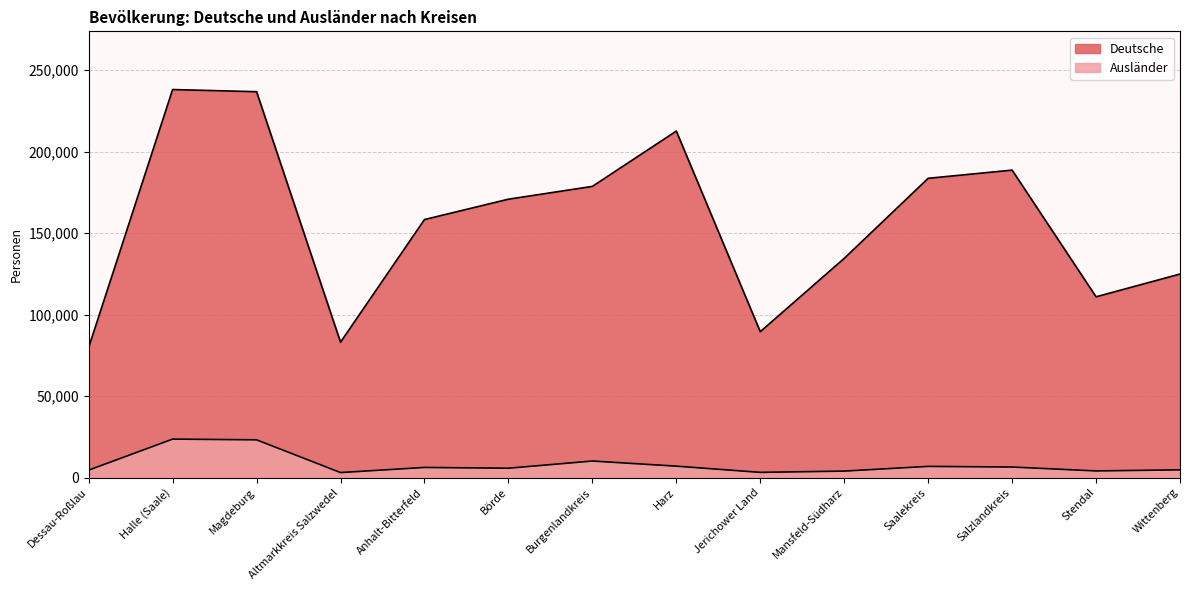

How many data points in Ausländer are above 6208?

6